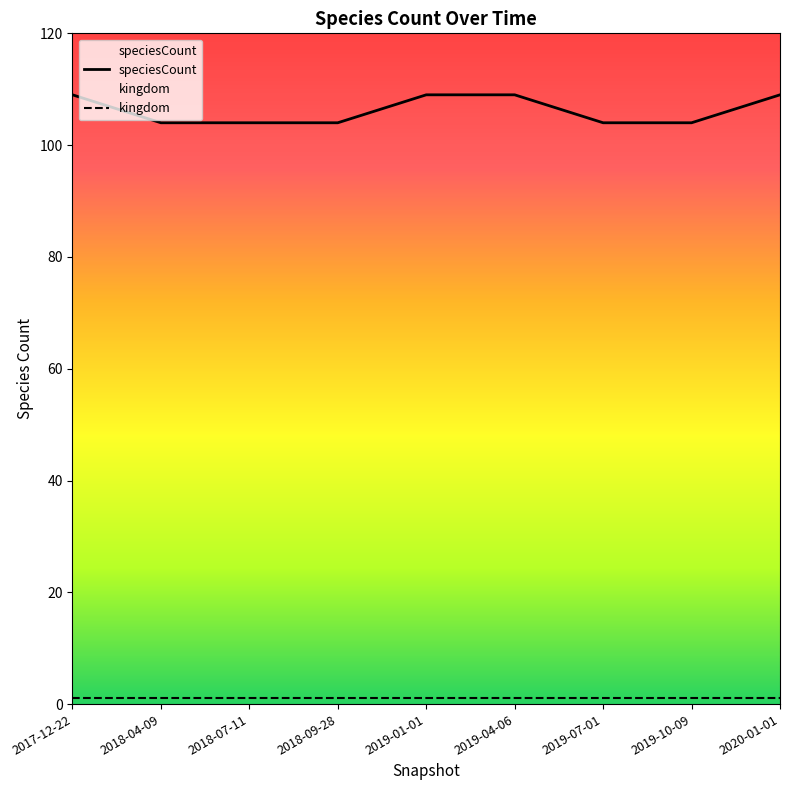

True or false: kingdom has more than 0 interior local peaks.

False